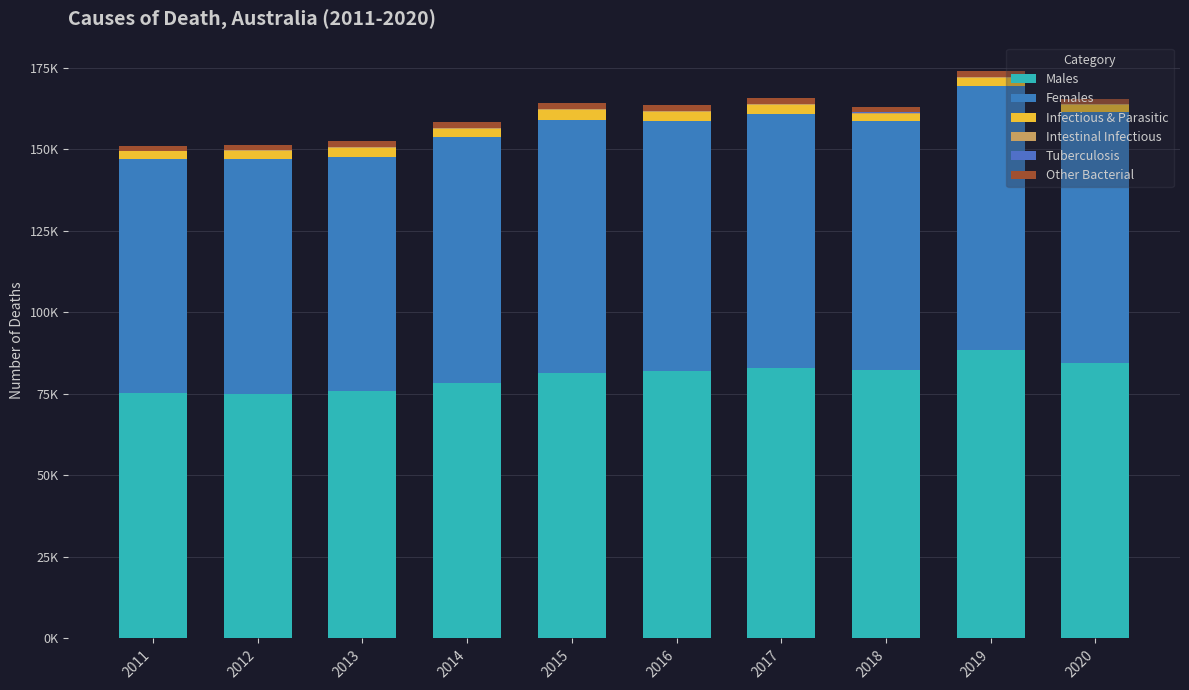

At how many categories does at least one series exceed 80112?

6